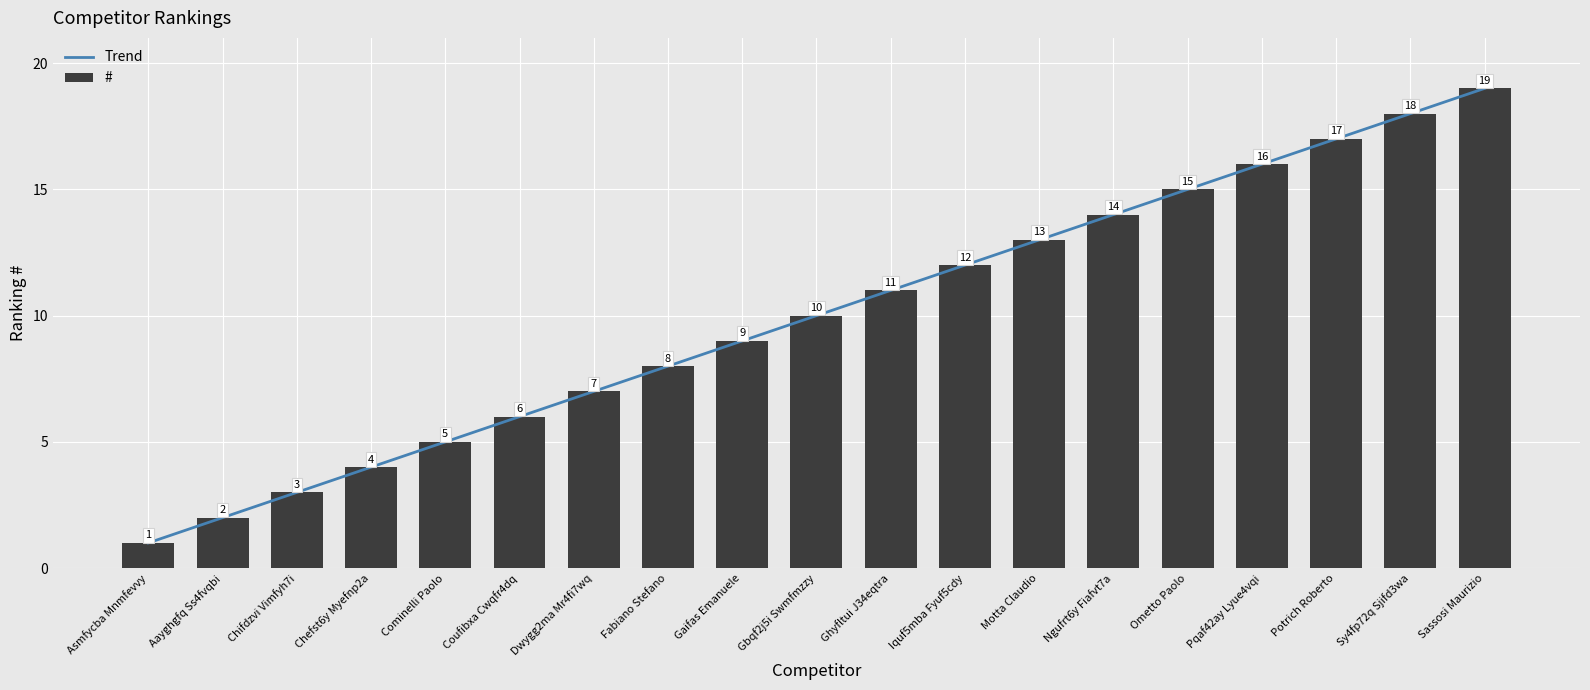

The Trend series shows 12.0 at Iquf5mba Fyuf5cdy. True or false?

True